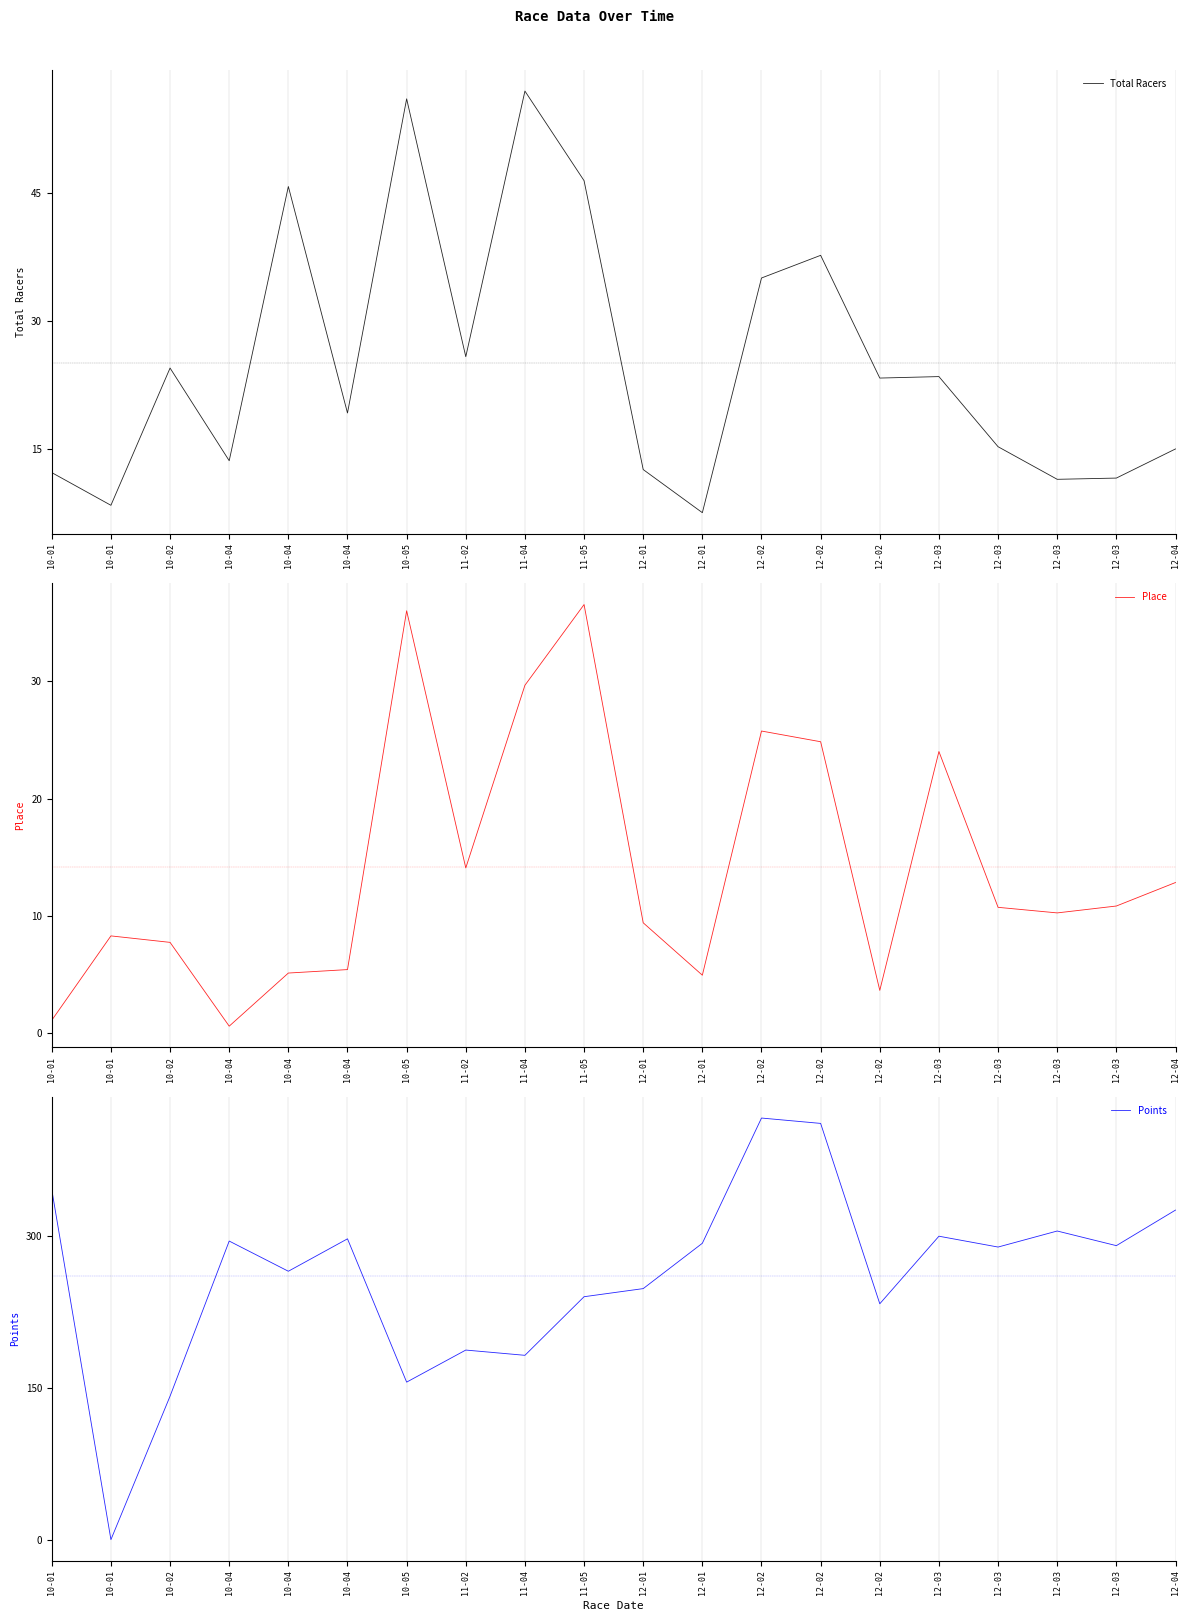

Which category has the lowest value across all series?

10-01